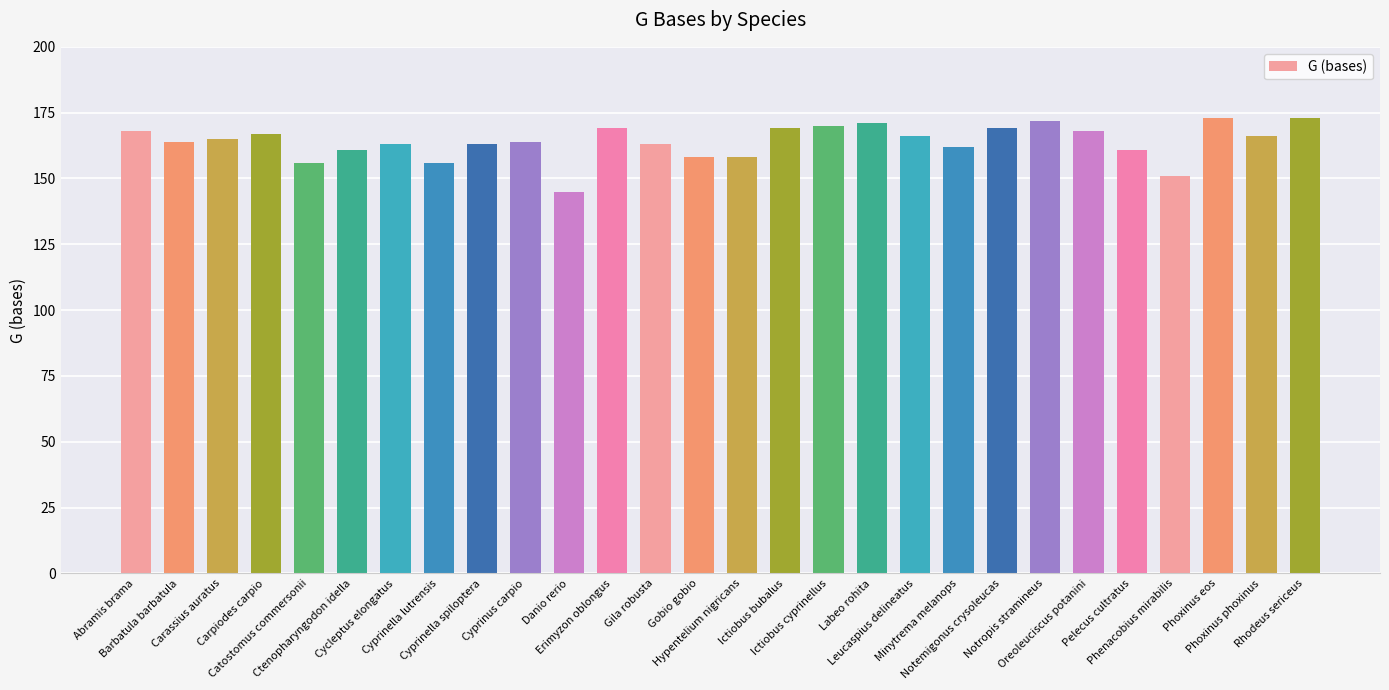

How many values are below 165?

14